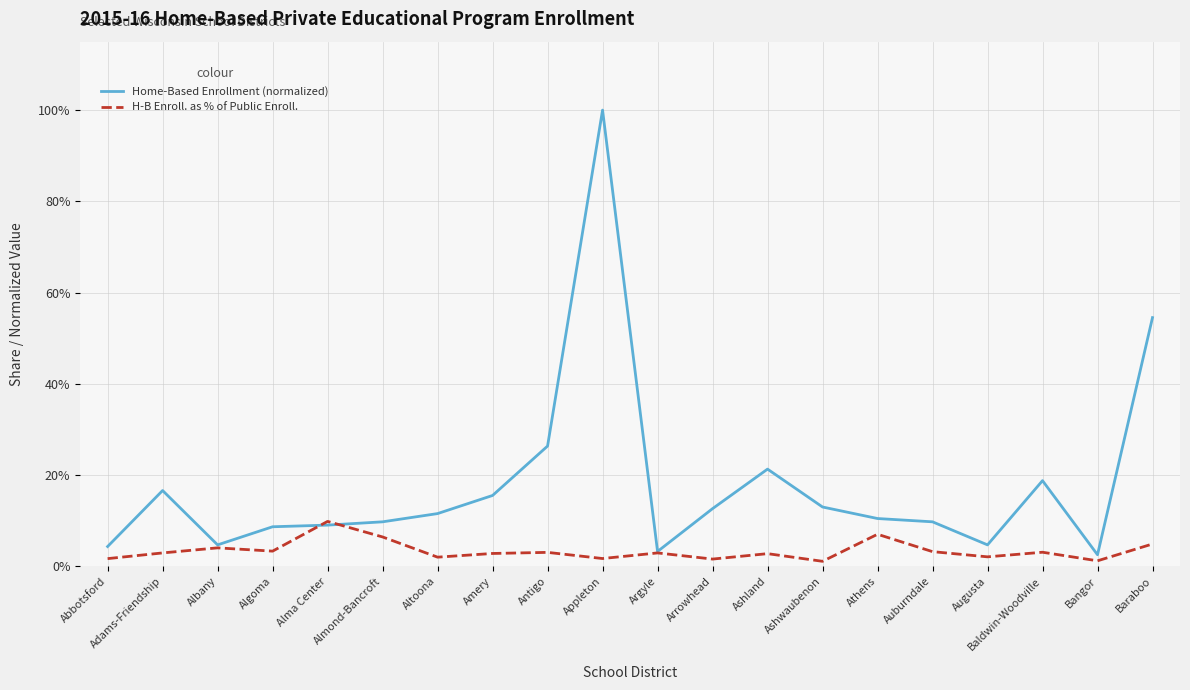

What is the difference between the second highest and second lowest values in the Home-Based Enrollment (normalized) series?

51.3